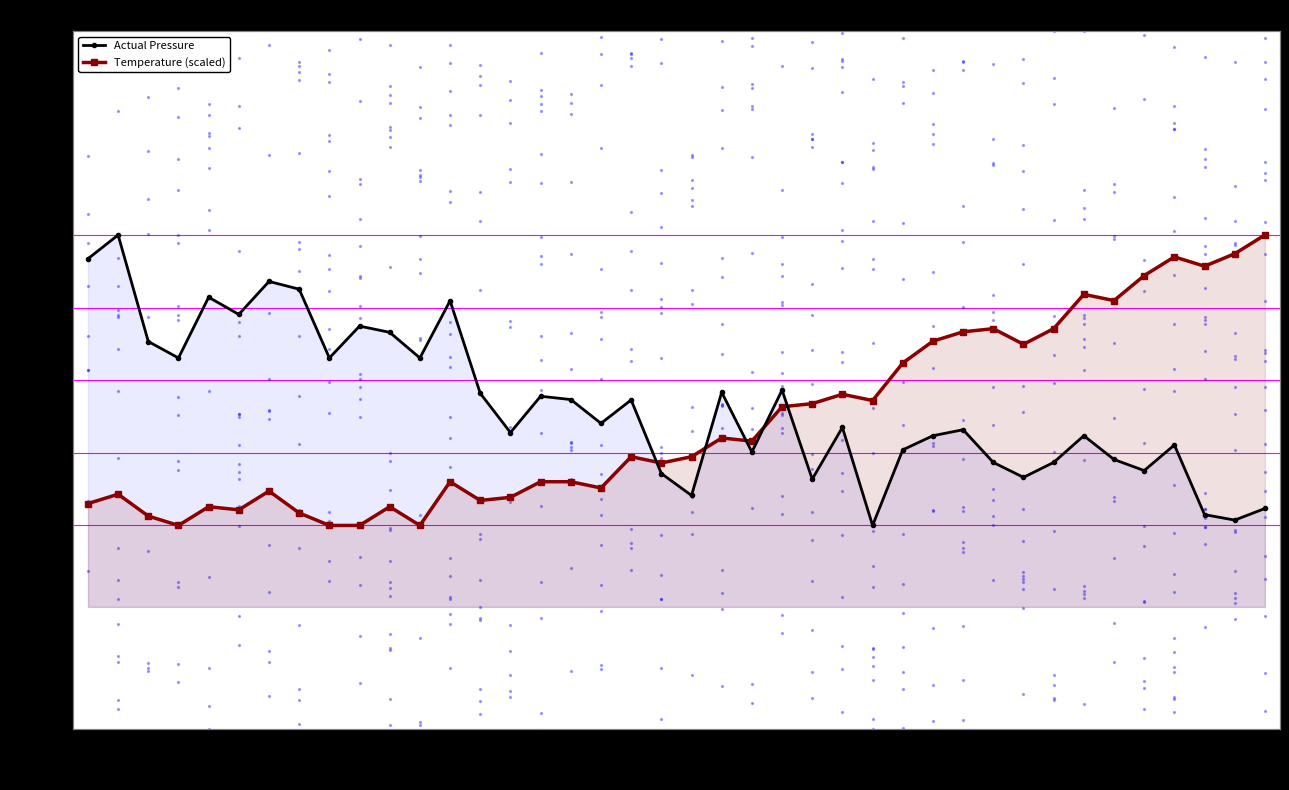

Which series contains the highest Y value?

Actual Pressure